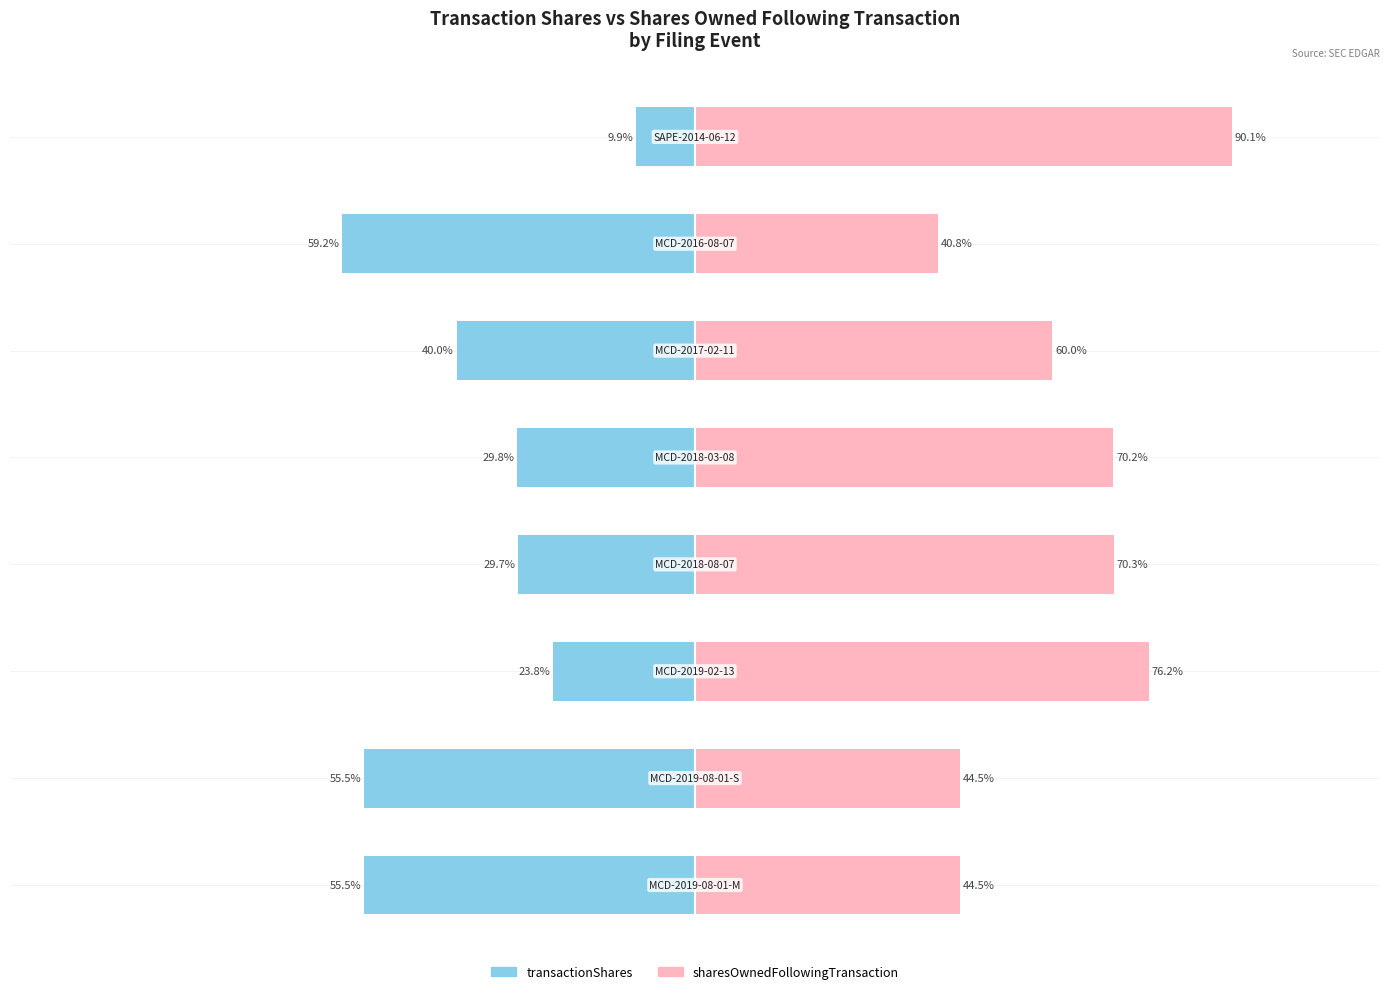

What is the average value of the sharesOwnedFollowingTransaction series?

62.1